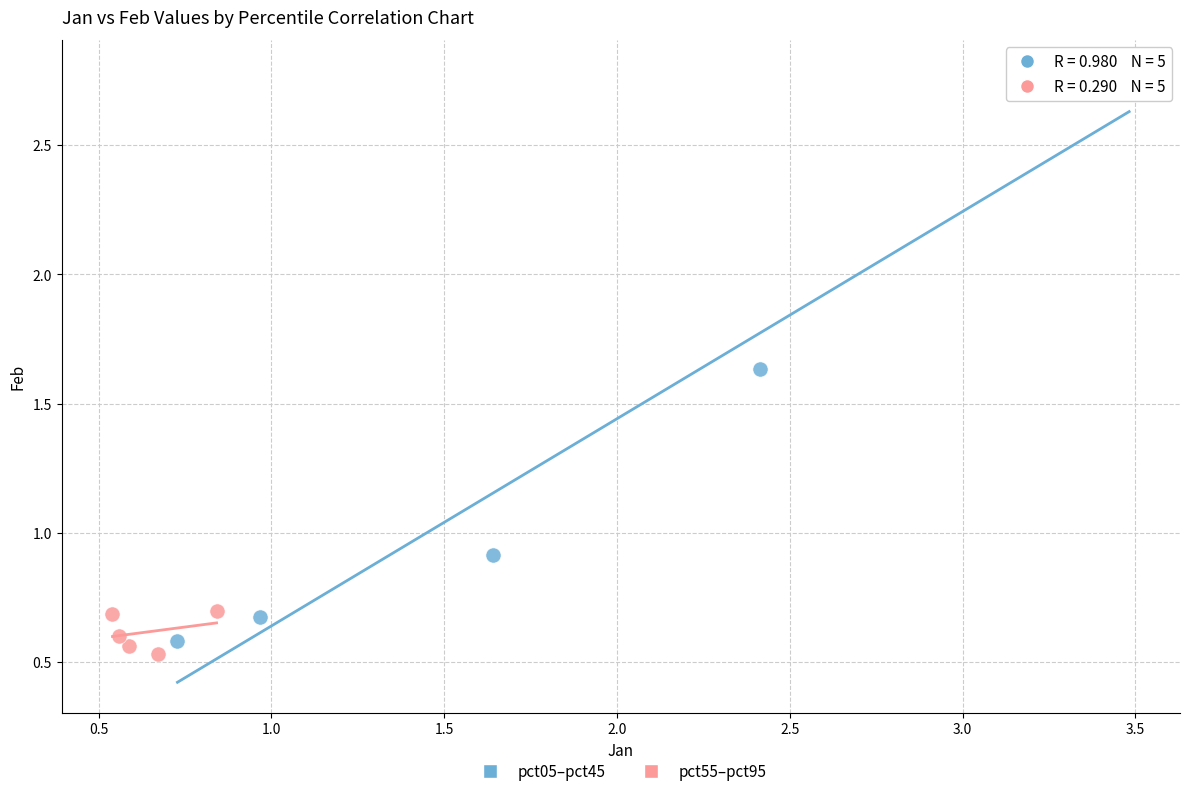

Which series has the largest Y range (max minus min)?

pct05–pct45